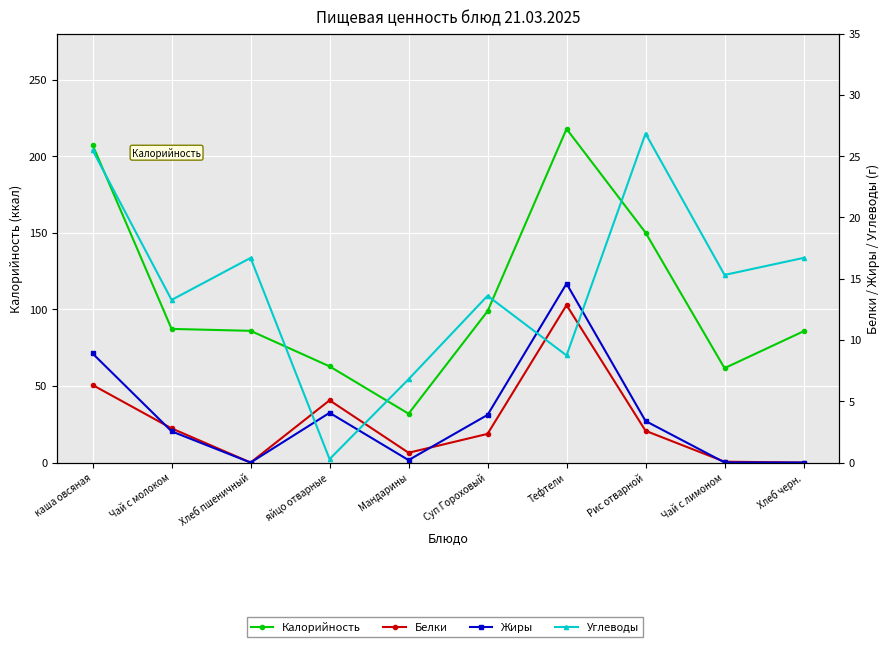

At which category is the sum across all series the highest?

Тефтели